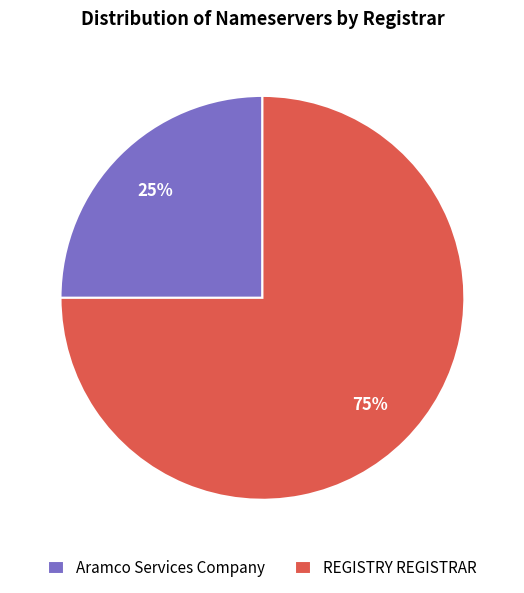

The REGISTRY REGISTRAR slice represents 86% of the pie. True or false?

False